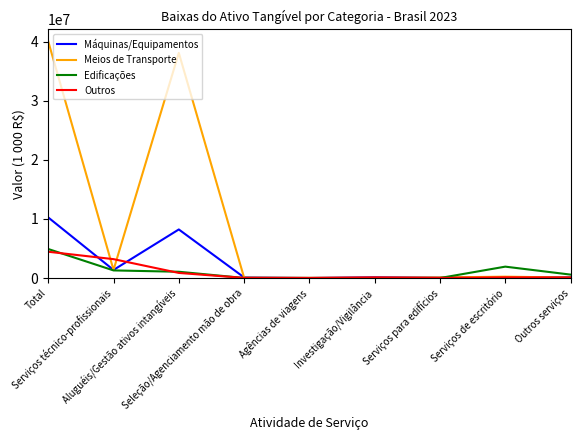

Which series ends up on top after the final intersection of Máquinas/Equipamentos and Meios de Transporte?

Máquinas/Equipamentos